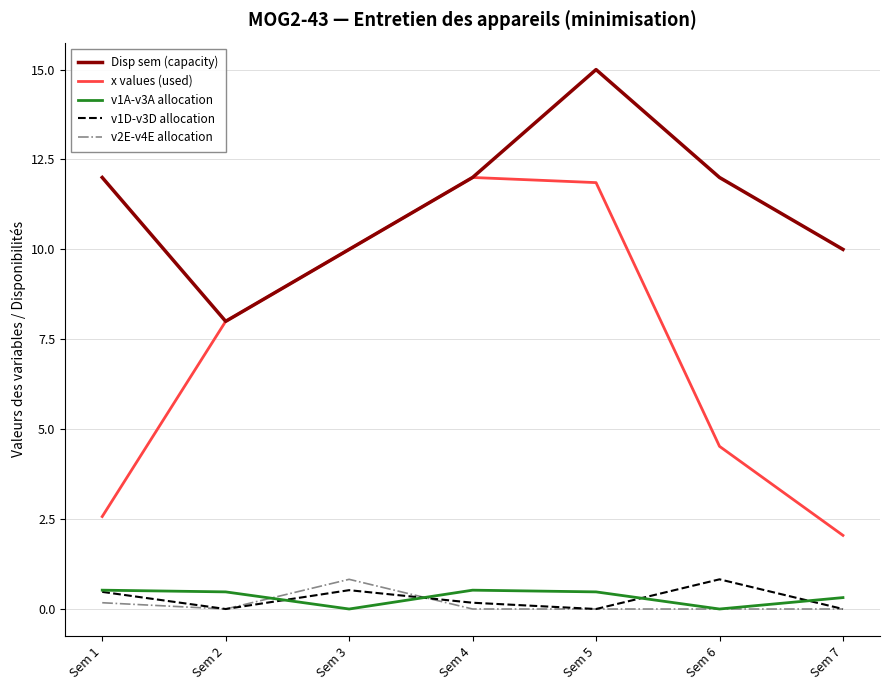

What is the difference between the maximum and minimum values in the x values (used) series?

10.0